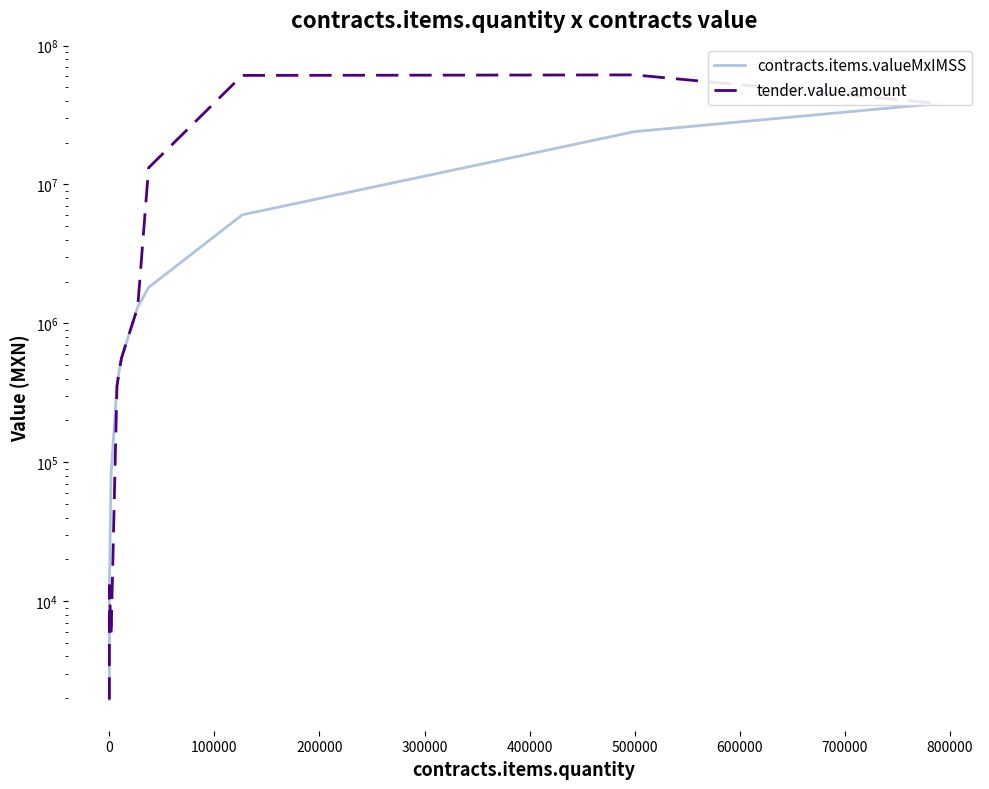

Does the chart have visible grid lines?

No